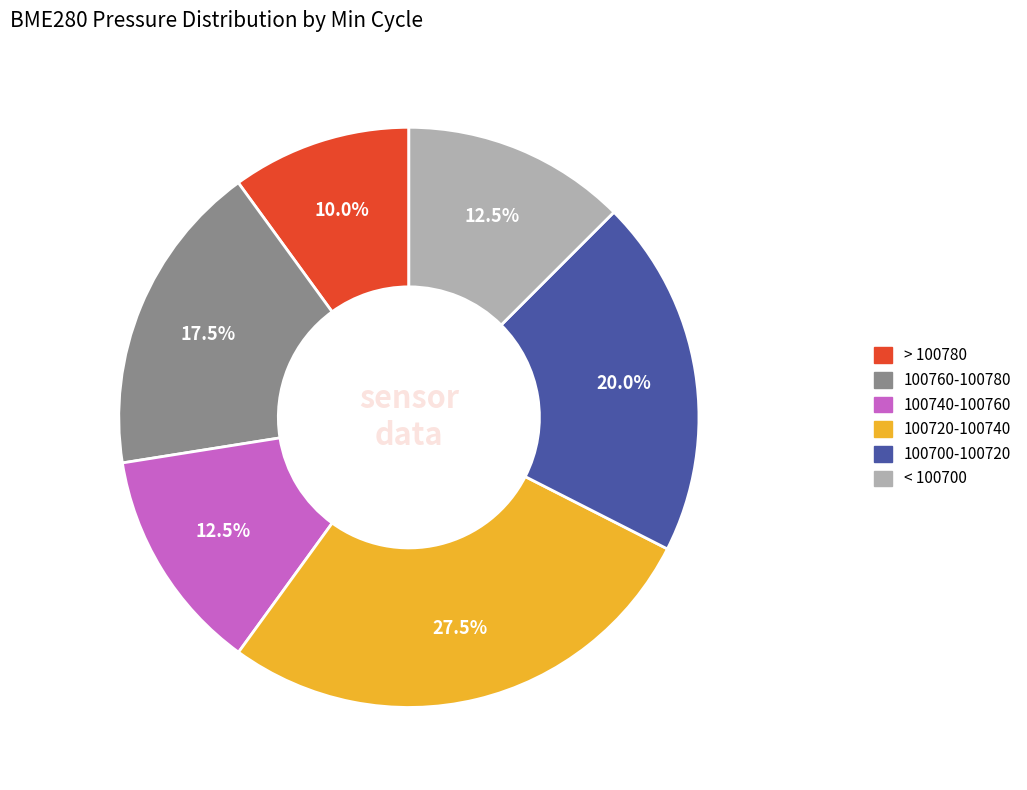

Does any single category account for the majority?

No